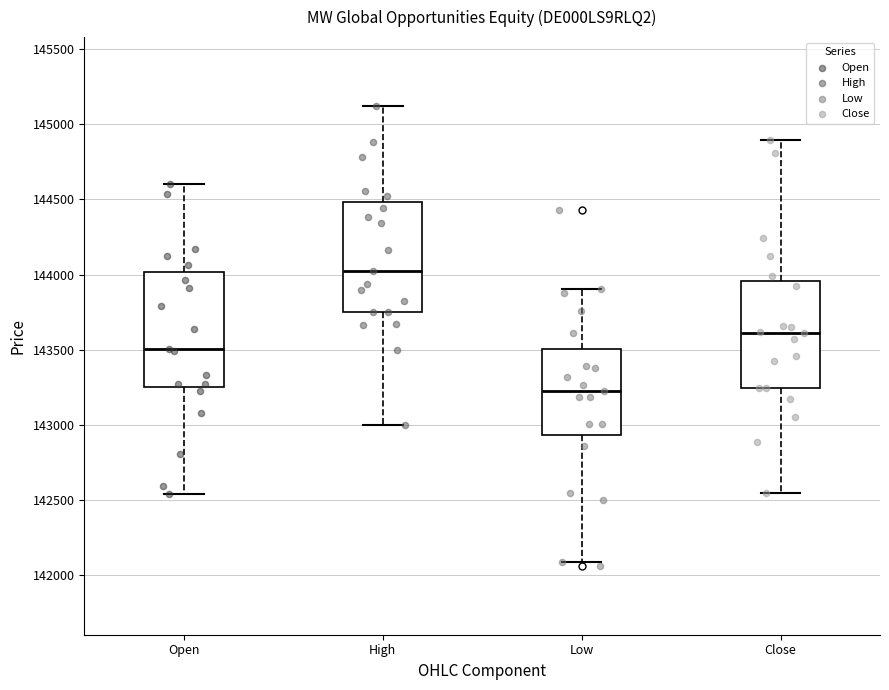

Reading left to right, read every box against the y-axis: the position of its median line, the range the box covers, and the ends of its whiskers. The values are not printed on the chart, so give them approximately, as read against the axis.

Open: median 143500, box 143250 to 144000, whiskers 142550 to 144600
High: median 144050, box 143750 to 144500, whiskers 143000 to 145100
Low: median 143250, box 142950 to 143500, whiskers 142100 to 143900
Close: median 143600, box 143250 to 143950, whiskers 142550 to 144900